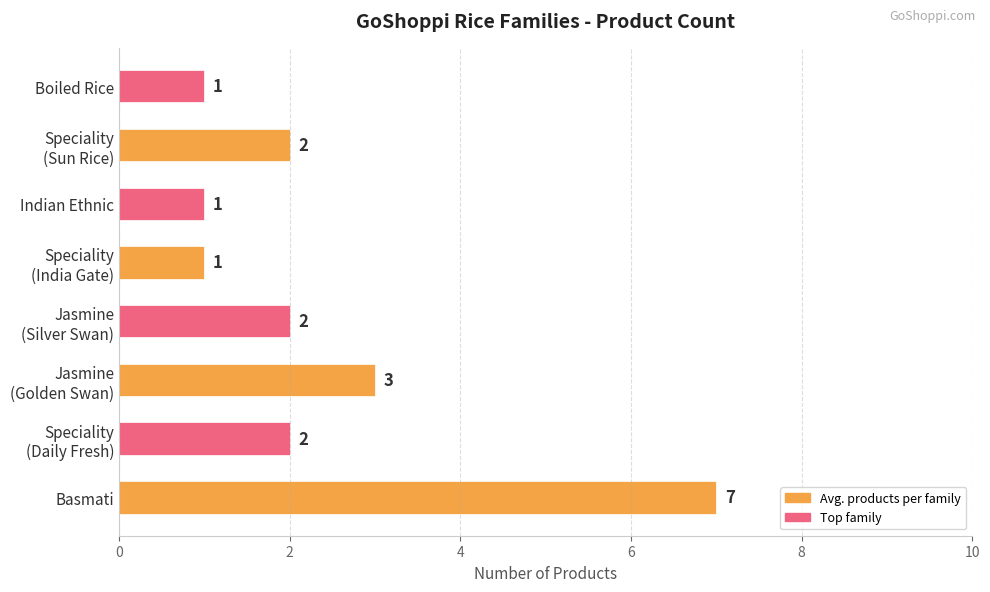

What is the minimum value shown in the chart?

1